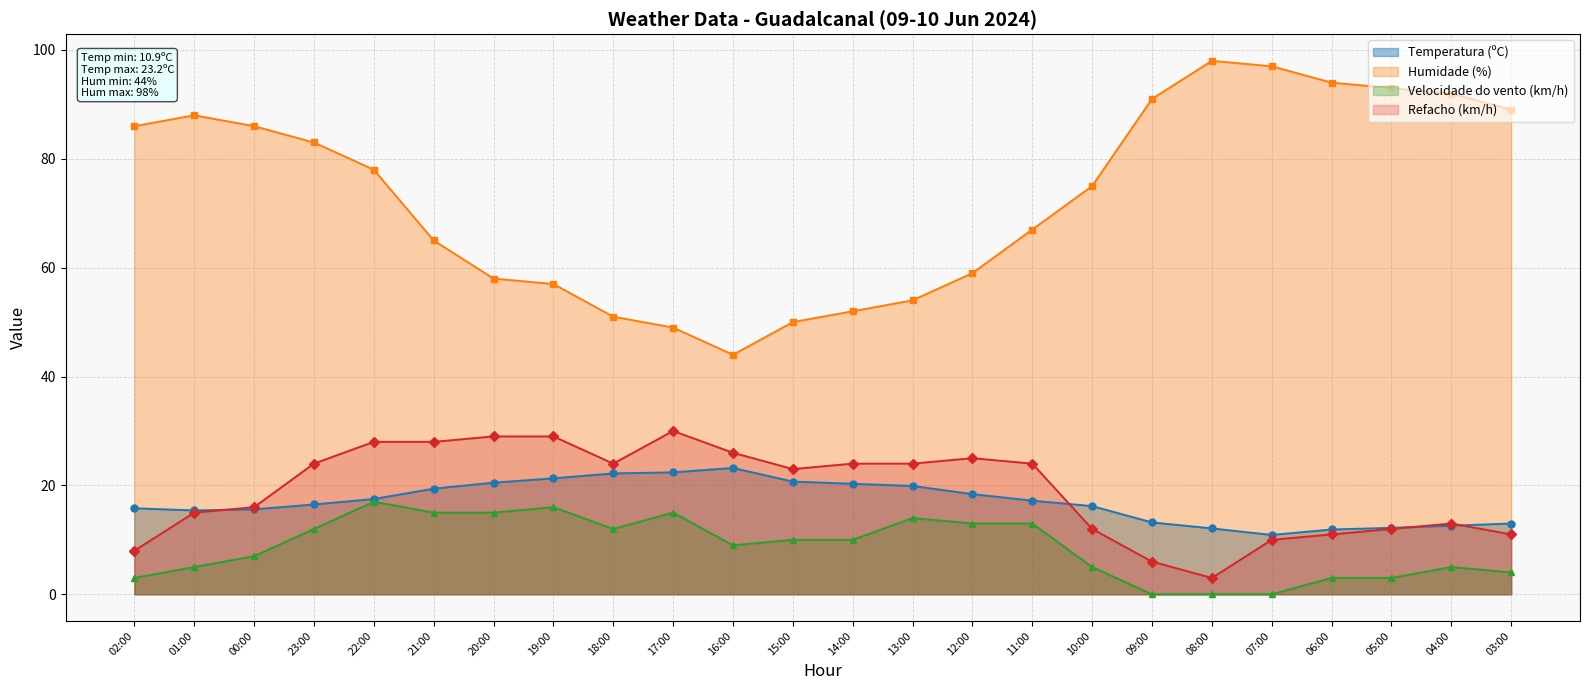

At which label does Temperatura (ºC) first exceed 17?

22:00